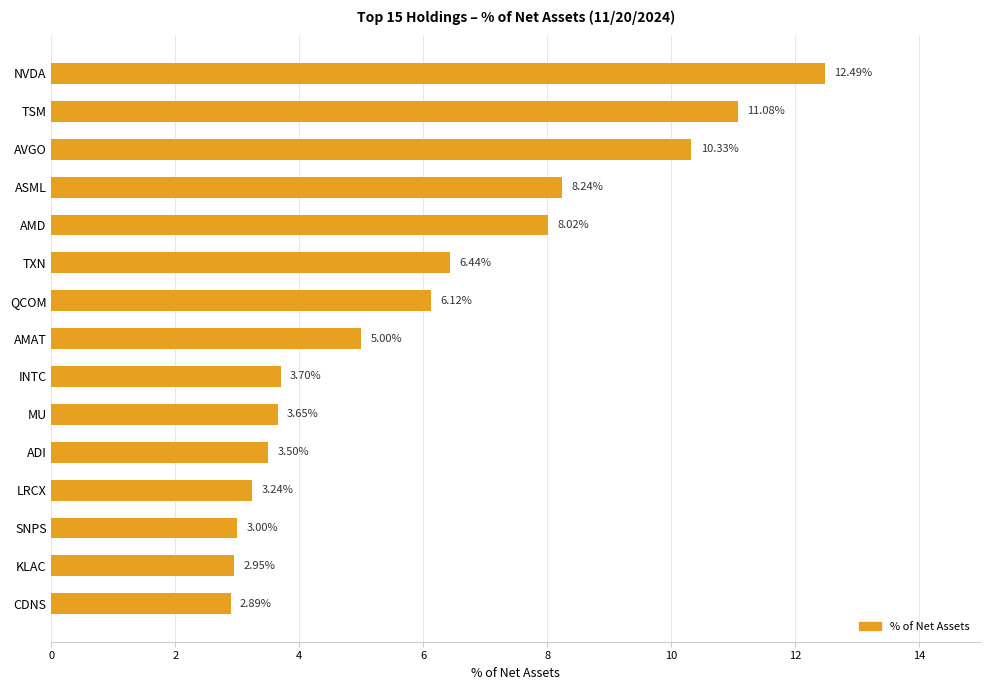

List the labels in order of value, smallest first.

CDNS, KLAC, SNPS, LRCX, ADI, MU, INTC, AMAT, QCOM, TXN, AMD, ASML, AVGO, TSM, NVDA